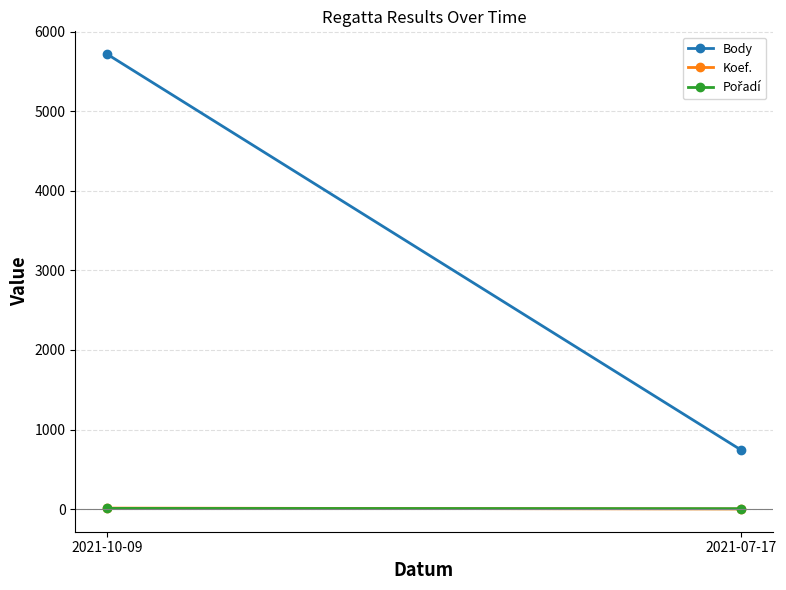

Between 2021-07-17 and 2021-10-09, which is larger?

2021-10-09